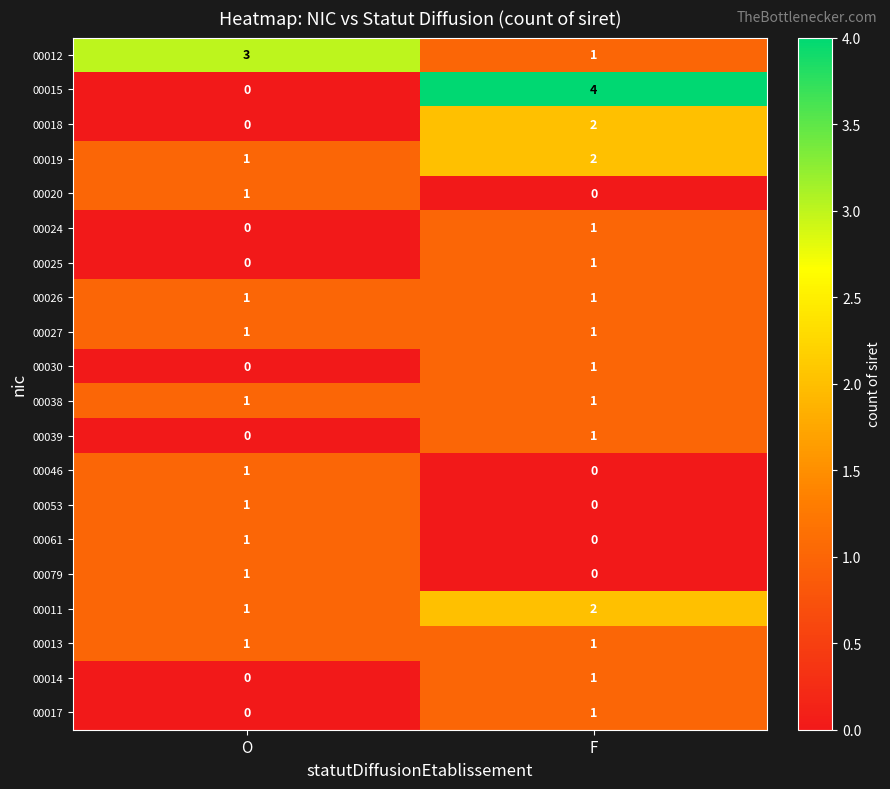

At which label does 00018 reach its minimum?

O